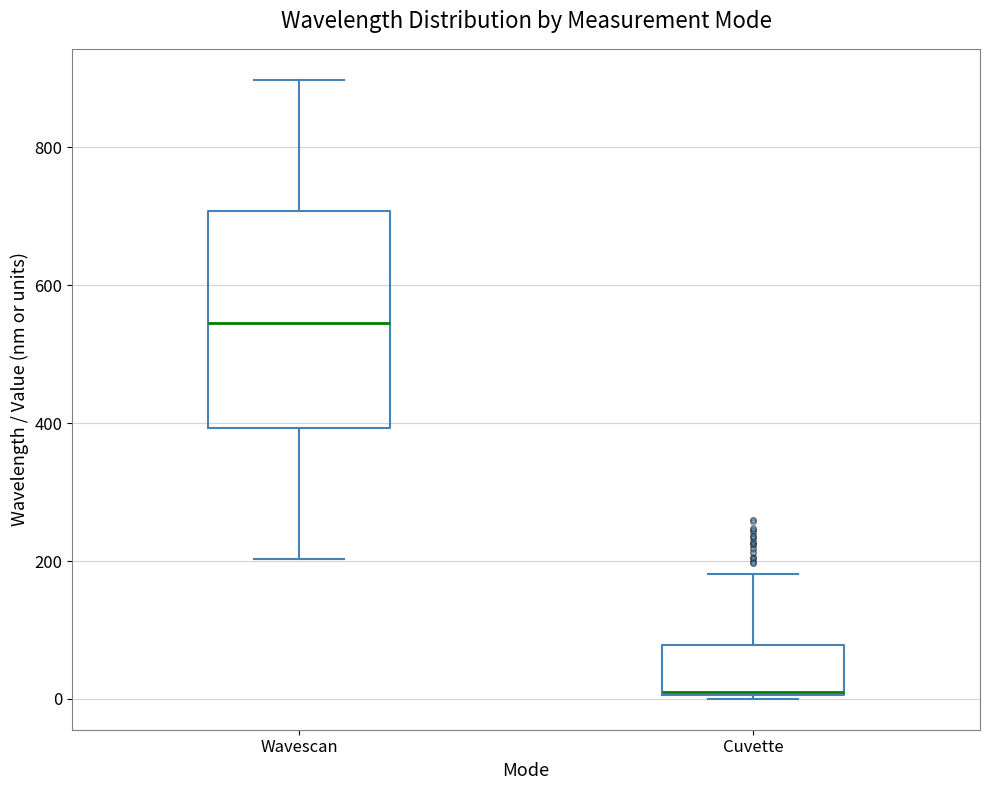

Which box's median line is the lowest?

Cuvette